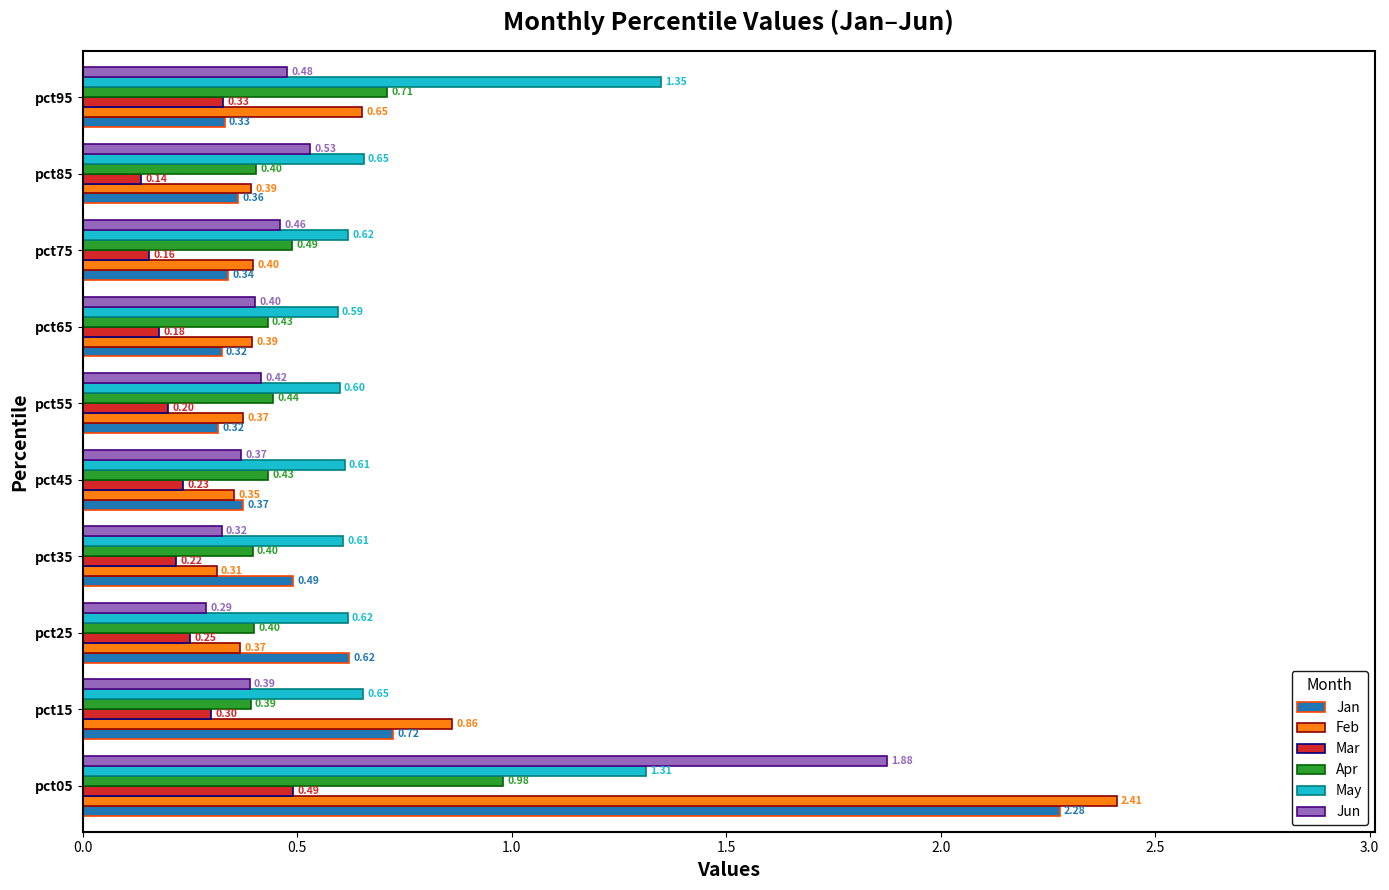

What is the total value across all series at pct15?

3.3